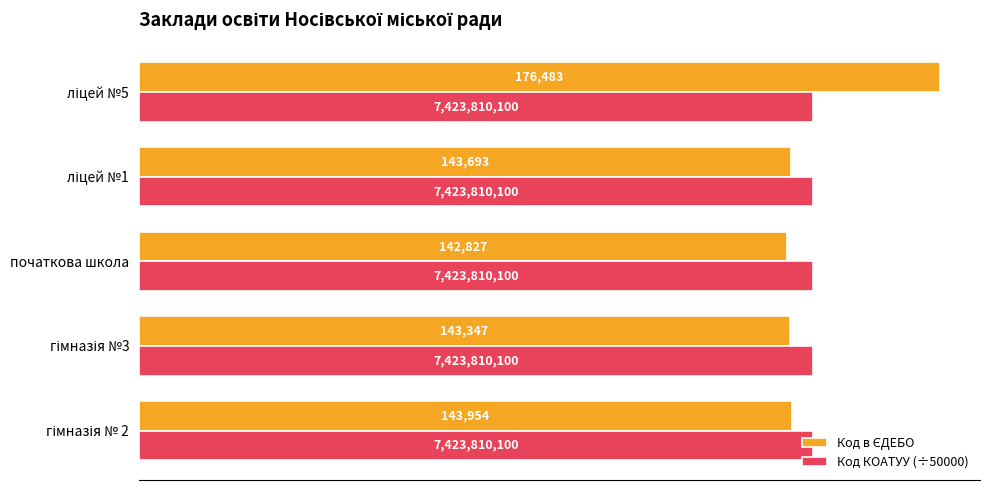

What is the smallest value displayed?

142827.0